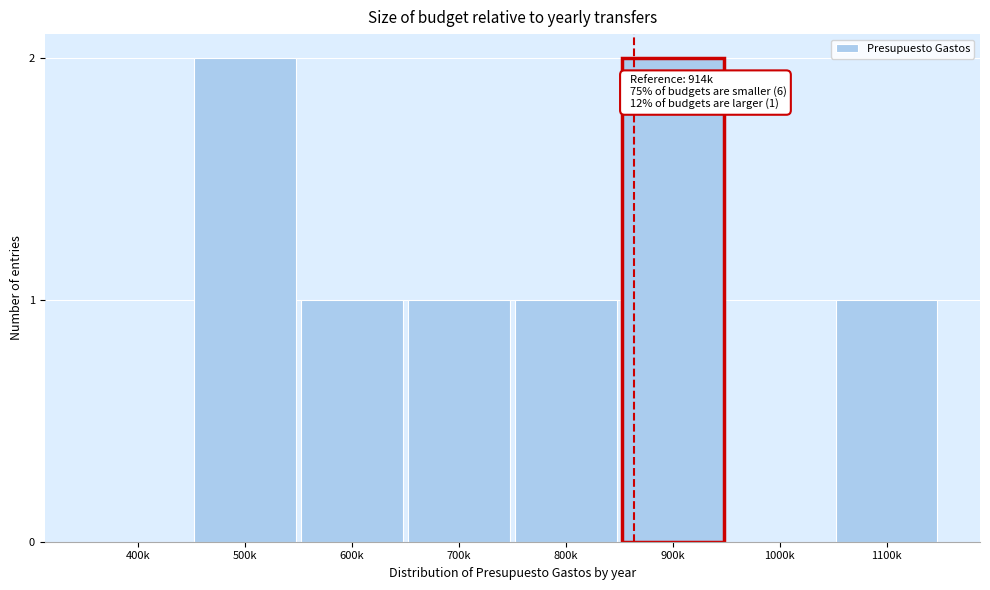

Reading left to right, transcribe all the data shown in this chart.

400k=0	500k=2	600k=1	700k=1	800k=1	900k=2	1000k=0	1100k=1